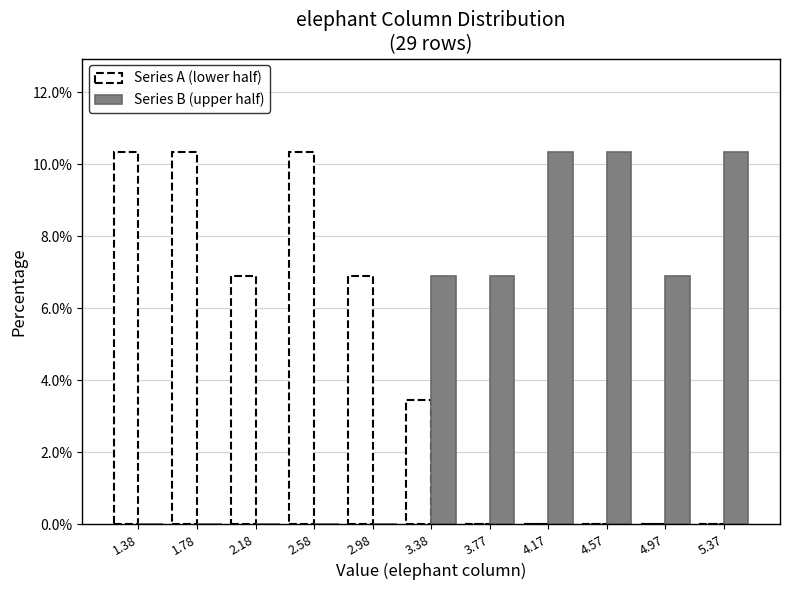

Reading left to right, transcribe this chart: for each range on the x-axis, give the height of each series' bar. Neither the bar edges nor the heights are printed on the chart, so give them approximately, as read against the axes.

1.20 to 1.60: Series A (lower half)=10.4	Series B (upper half)=0
1.60 to 2.00: Series A (lower half)=10.4	Series B (upper half)=0
2.00 to 2.40: Series A (lower half)=6.8	Series B (upper half)=0
2.40 to 2.80: Series A (lower half)=10.4	Series B (upper half)=0
2.80 to 3.20: Series A (lower half)=6.8	Series B (upper half)=0
3.20 to 3.55: Series A (lower half)=3.4	Series B (upper half)=6.8
3.55 to 3.95: Series A (lower half)=0	Series B (upper half)=6.8
3.95 to 4.35: Series A (lower half)=0	Series B (upper half)=10.4
4.35 to 4.75: Series A (lower half)=0	Series B (upper half)=10.4
4.75 to 5.15: Series A (lower half)=0	Series B (upper half)=6.8
5.15 to 5.55: Series A (lower half)=0	Series B (upper half)=10.4